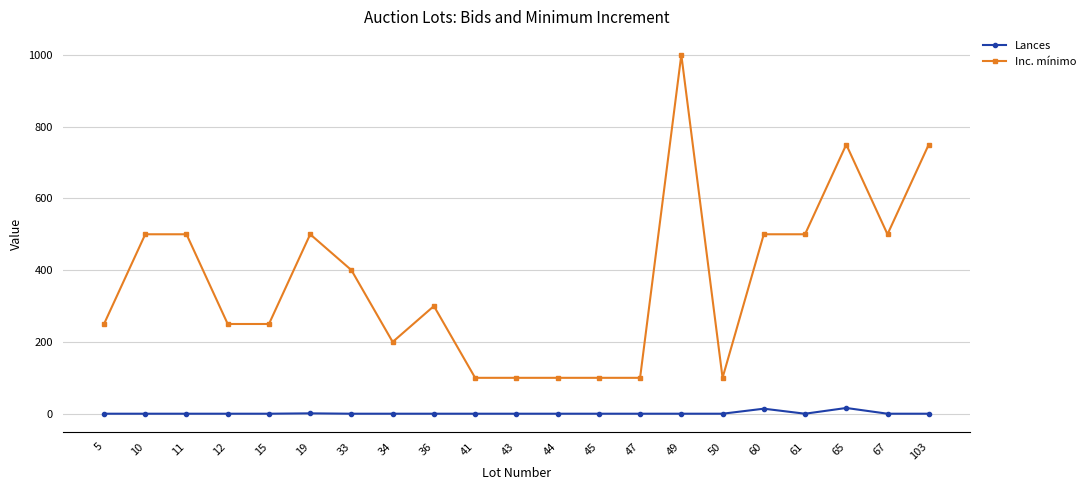

True or false: Inc. mínimo has more than 0 interior local peaks.

True